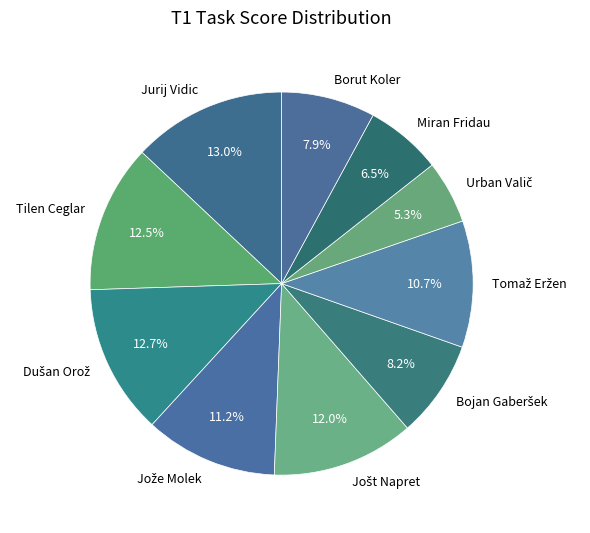

Does Miran Fridau account for over 50% of the chart?

No